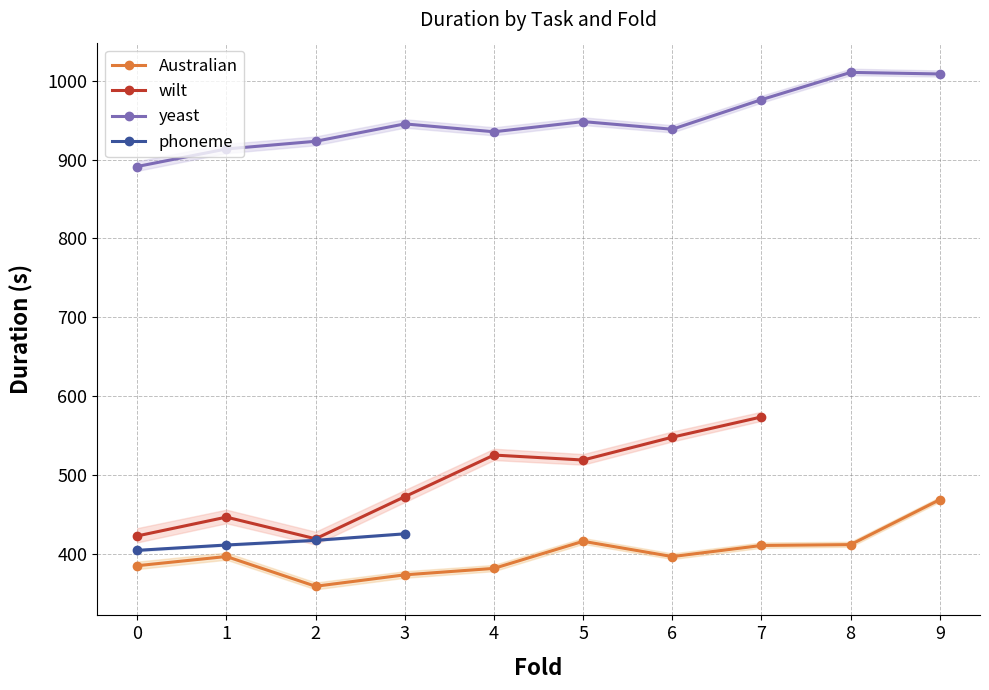

The value of yeast at 7 is 976.3. True or false?

True